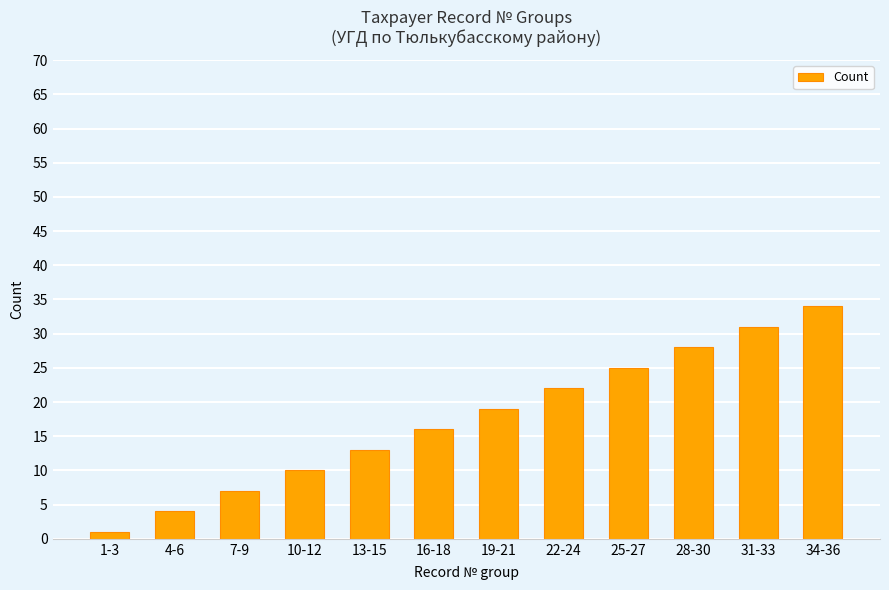

What is the sum of all values?

210